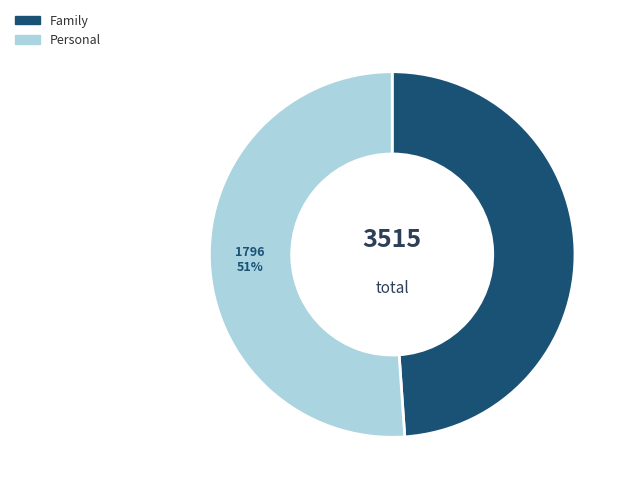

To the nearest percent, what is the combined percentage of Family and Personal?

100%